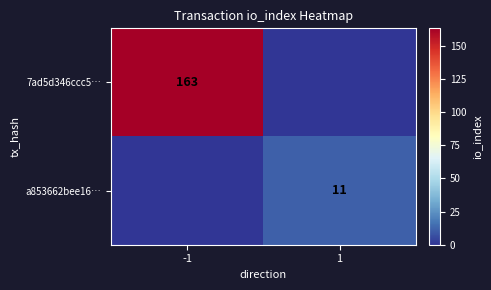

The 7ad5d346ccc5… series shows 163 at -1. True or false?

True